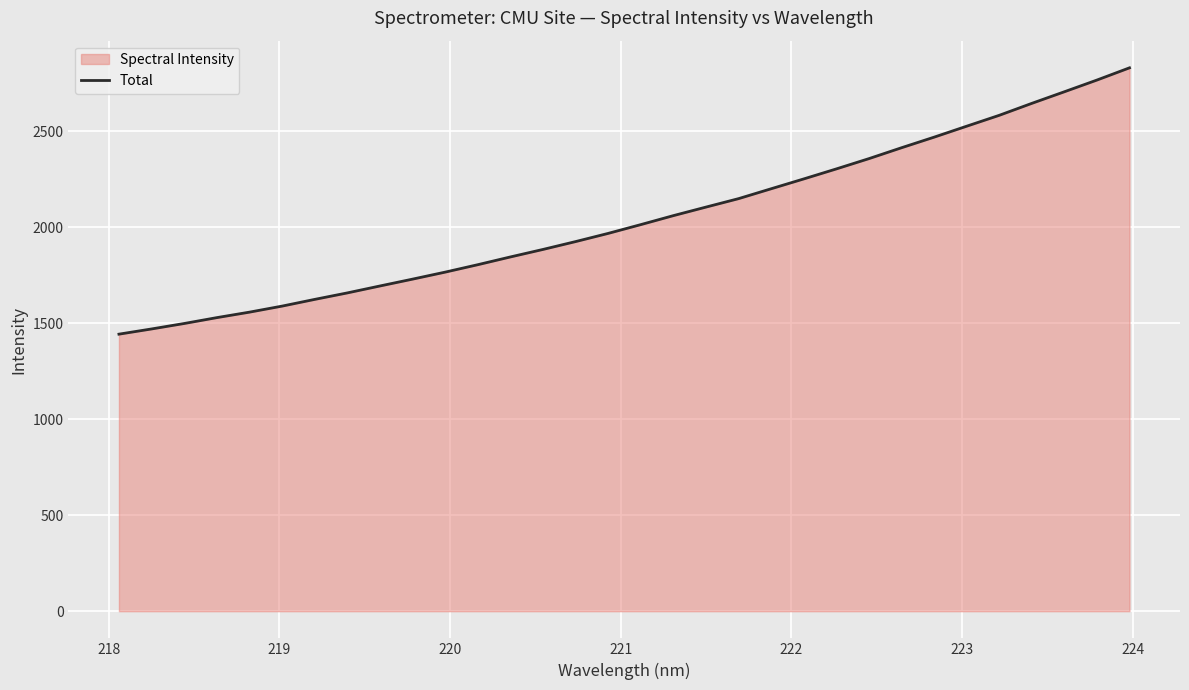

How many distinct data groups are displayed?

1